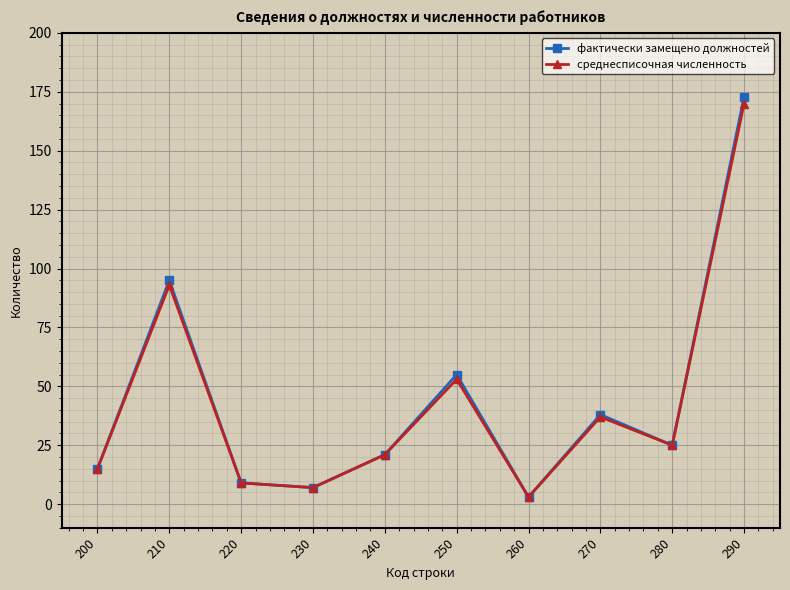

List the series in order of their peak value, highest first.

фактически замещено должностей, среднесписочная численность